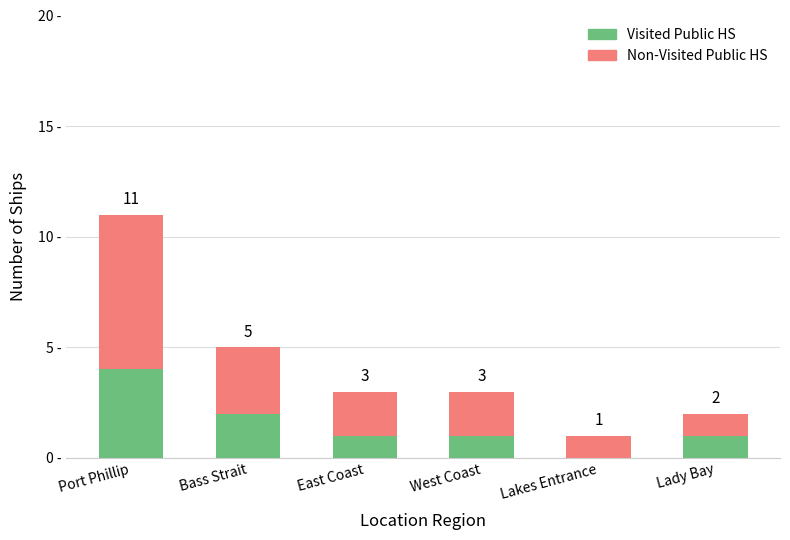

At which category is the sum across all series the highest?

Port Phillip